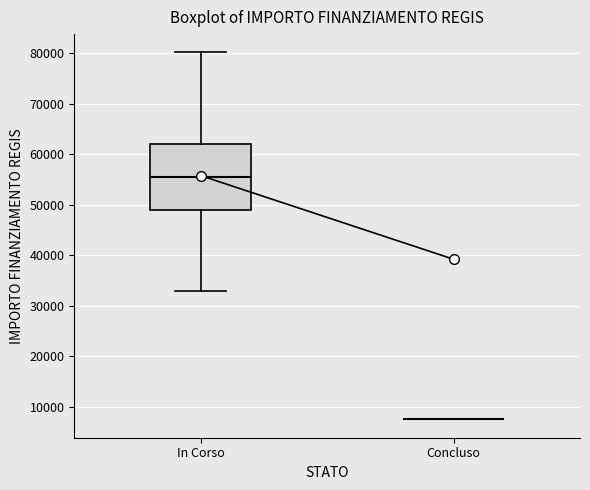

Where is the lower edge of the box for In Corso on the y-axis? The values are not printed on the chart, so give them approximately, as read against the axis.

49000